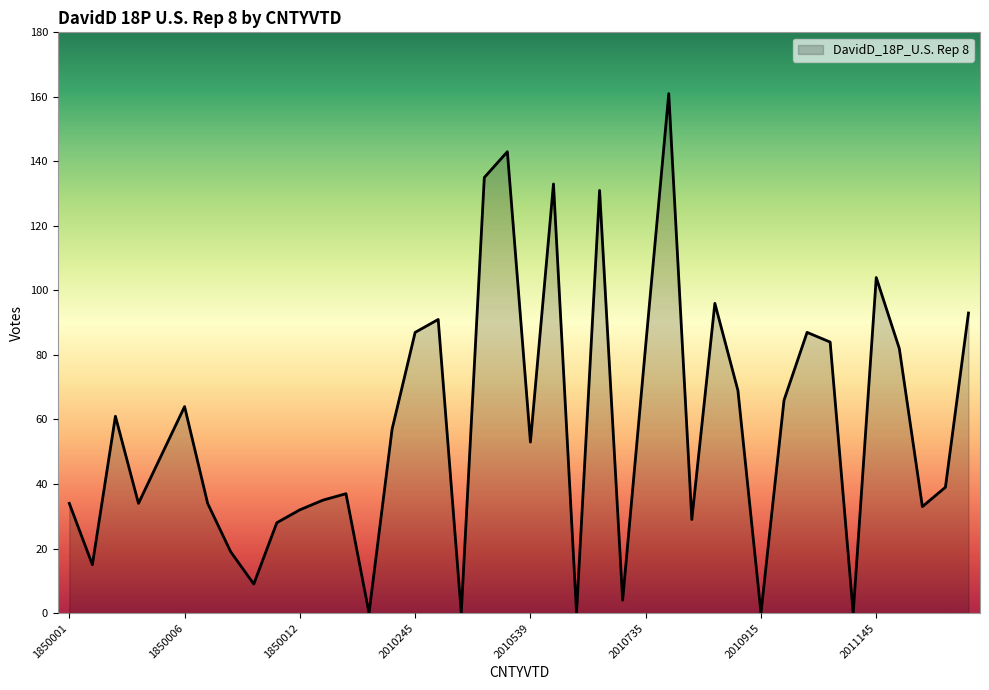

What is the difference between the maximum and minimum values?

161